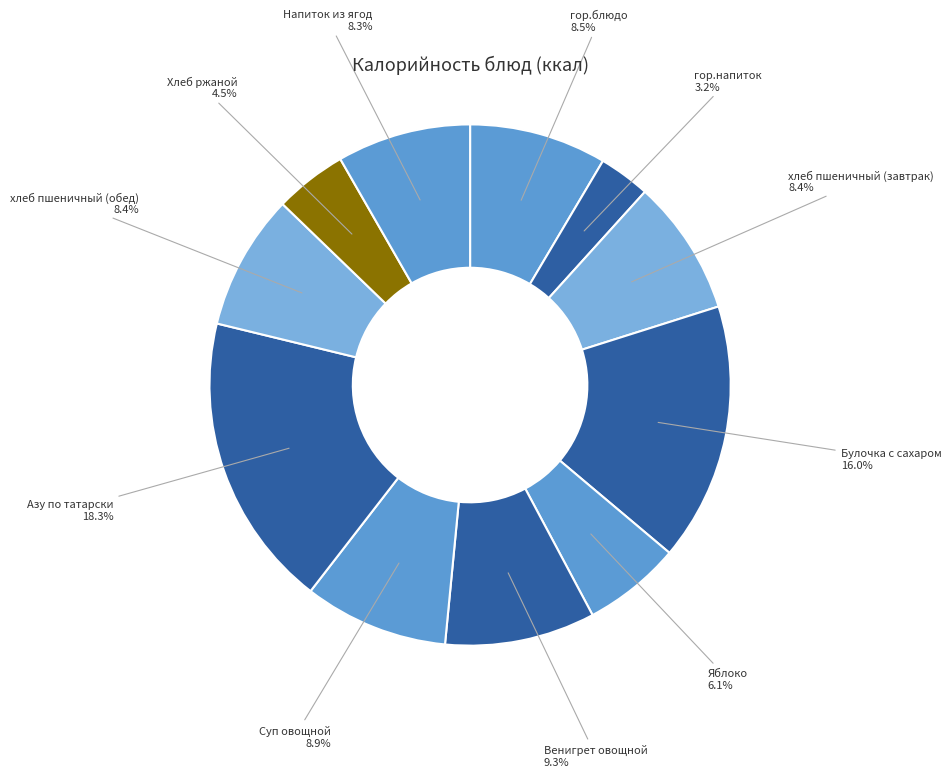

How many segments does this pie chart have?

11